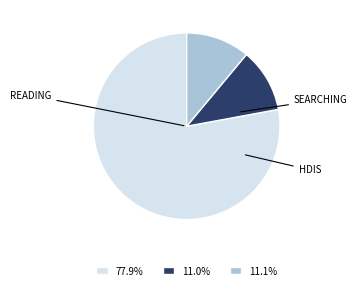

Does any single category account for the majority?

Yes